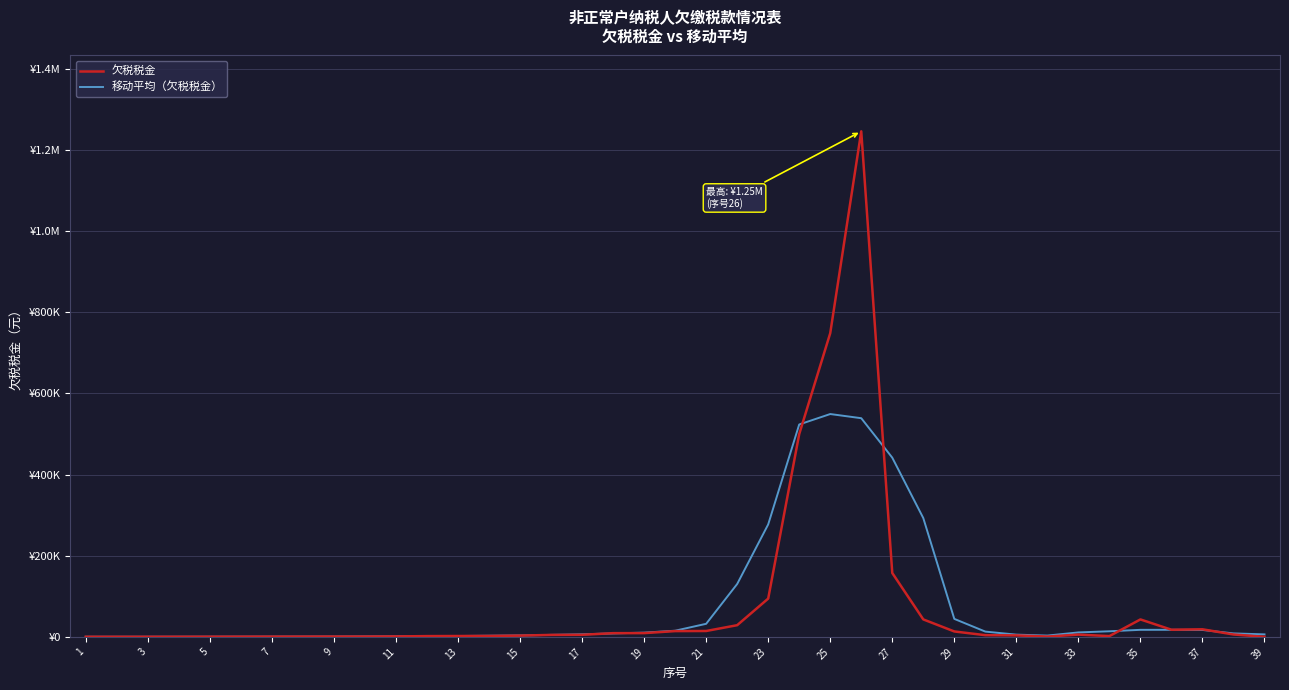

Is this an area chart (filled region under the line)?

No